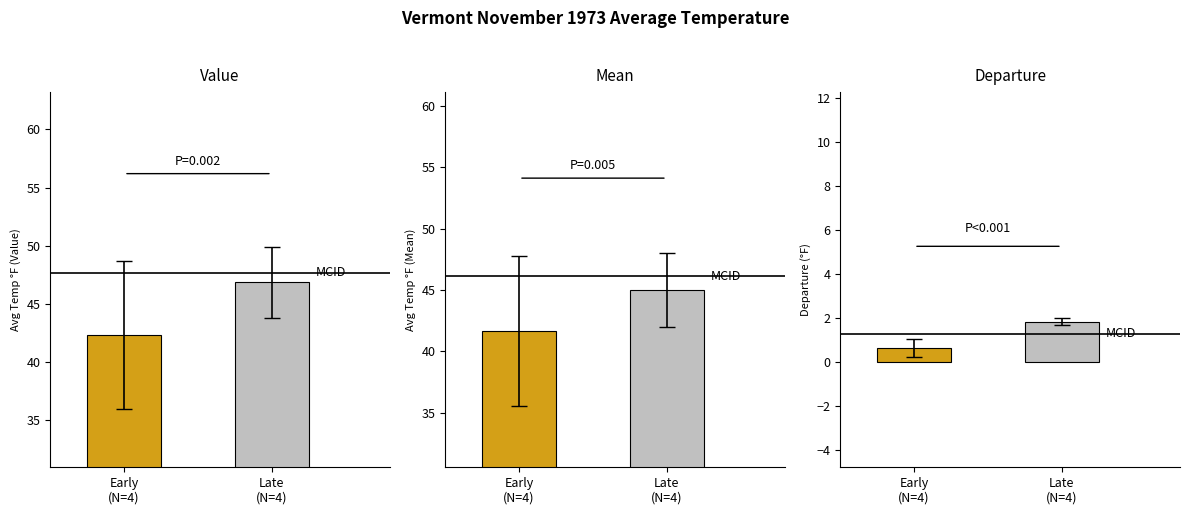

Count the Departure values in the range 0 to 1.

1